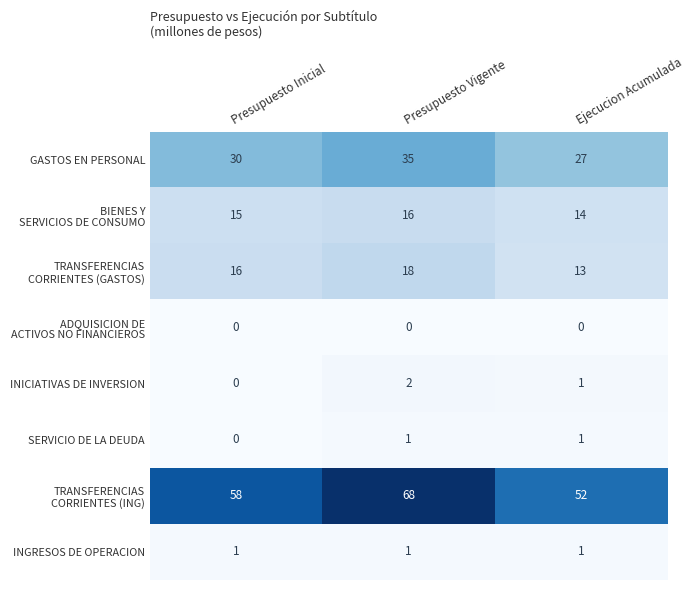

What is the spread (max minus min) of values at Presupuesto Vigente?

68